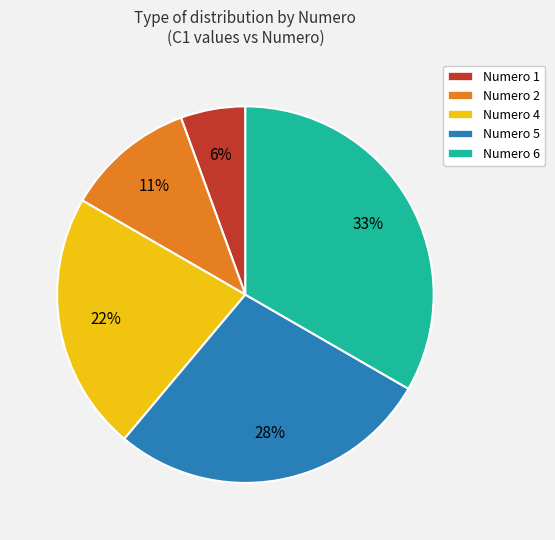

How many segments does this pie chart have?

5